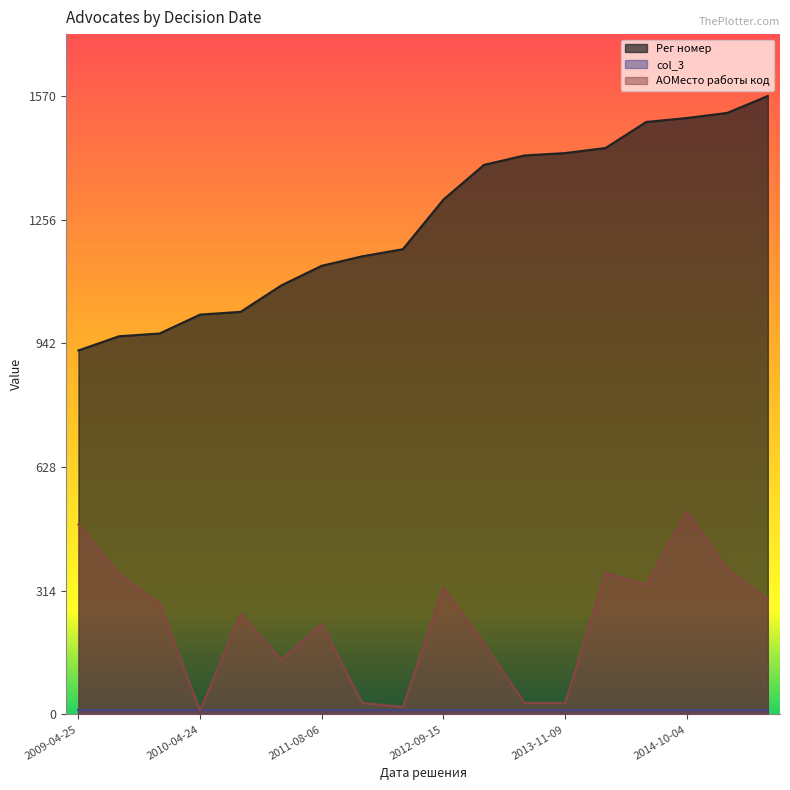

Which series has the widest spread of values?

Рег номер